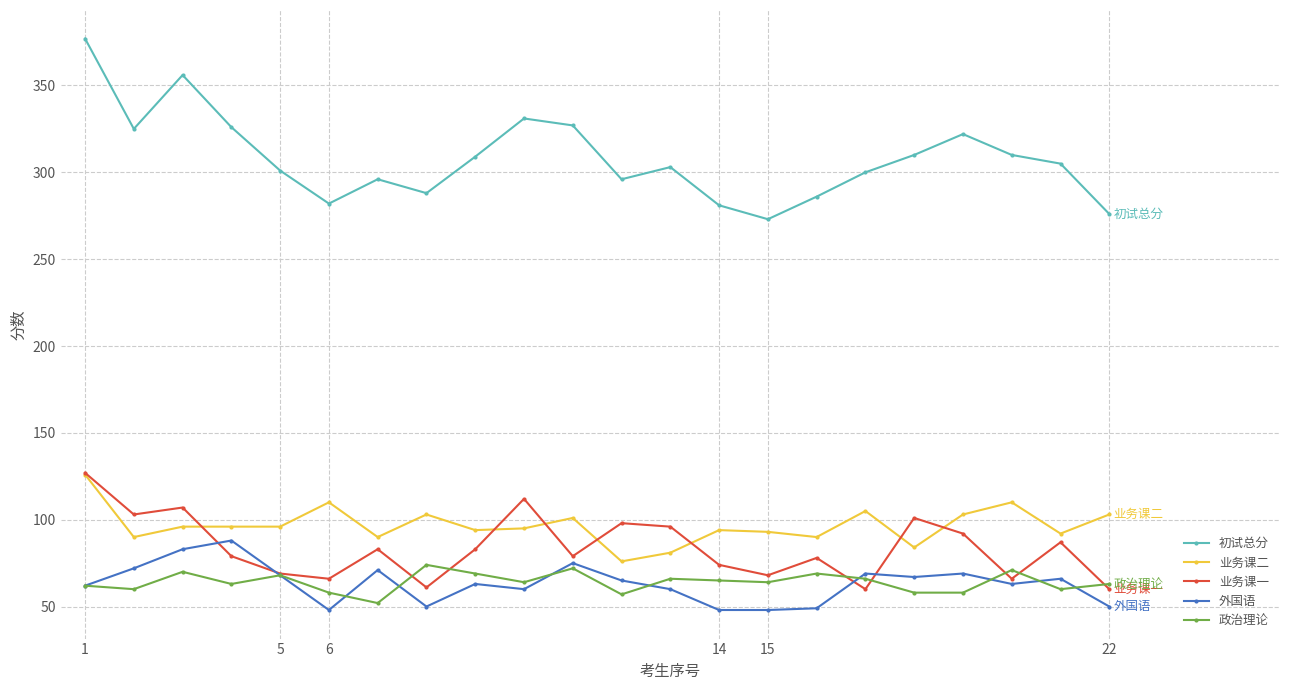

What is the maximum value shown in the chart?

377